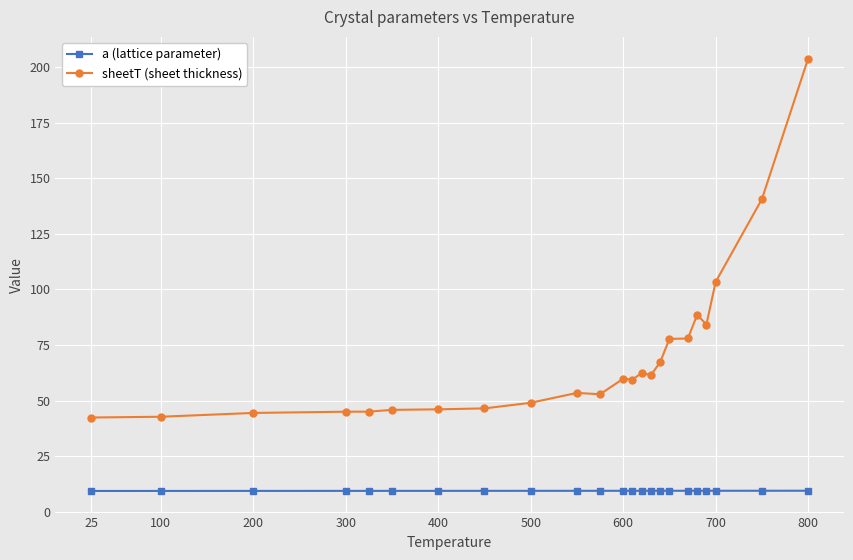

How many categories are shown in the chart?

23